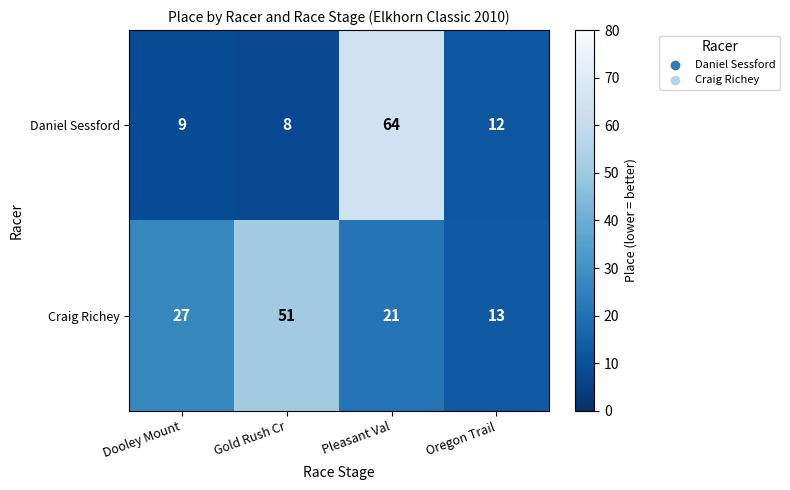

At Oregon Trail, list the series in order from smallest to largest.

Daniel Sessford, Craig Richey